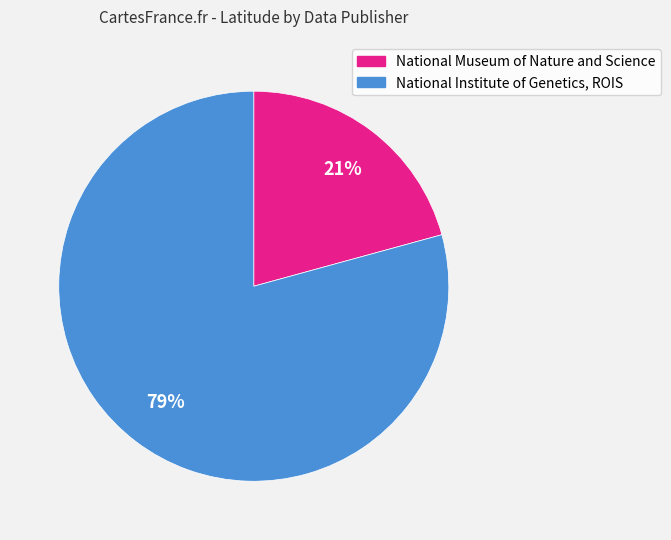

To the nearest percent, what is the combined percentage of National Museum of Nature and Science and National Institute of Genetics, ROIS?

100%